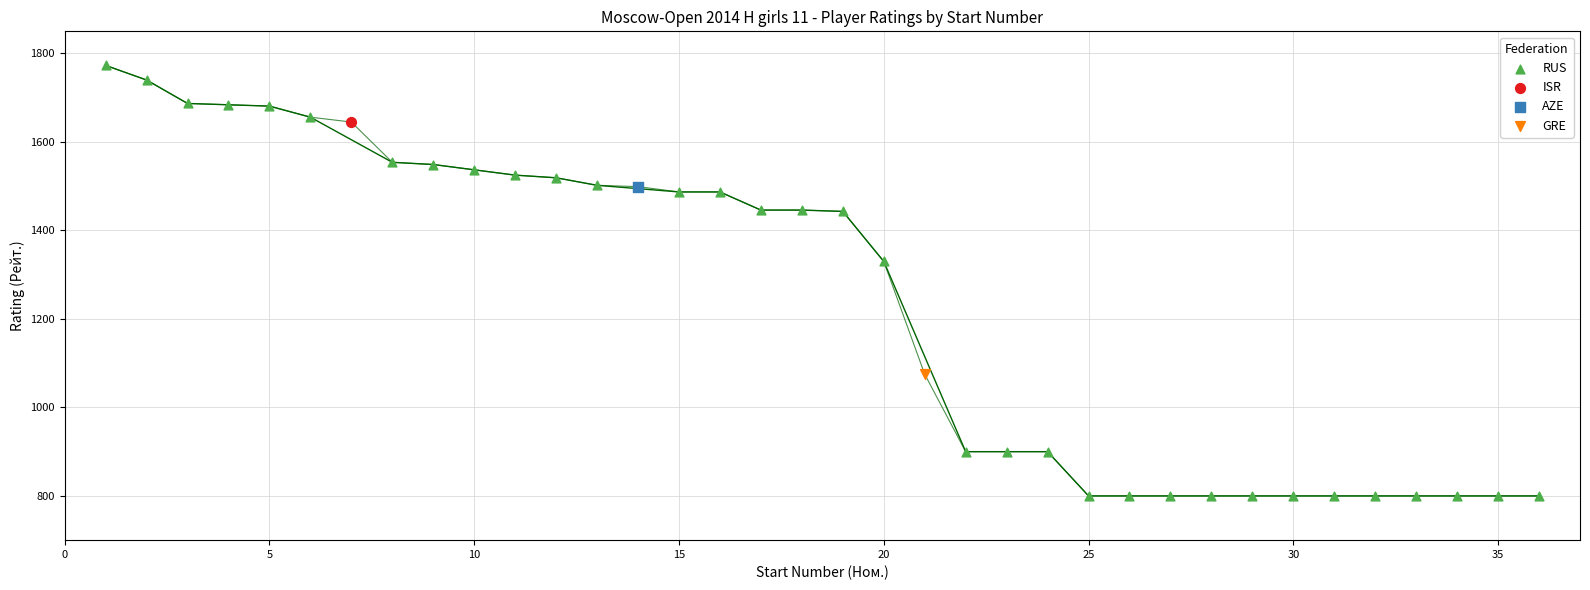

What are all the series names shown in the legend?

RUS, ISR, AZE, GRE